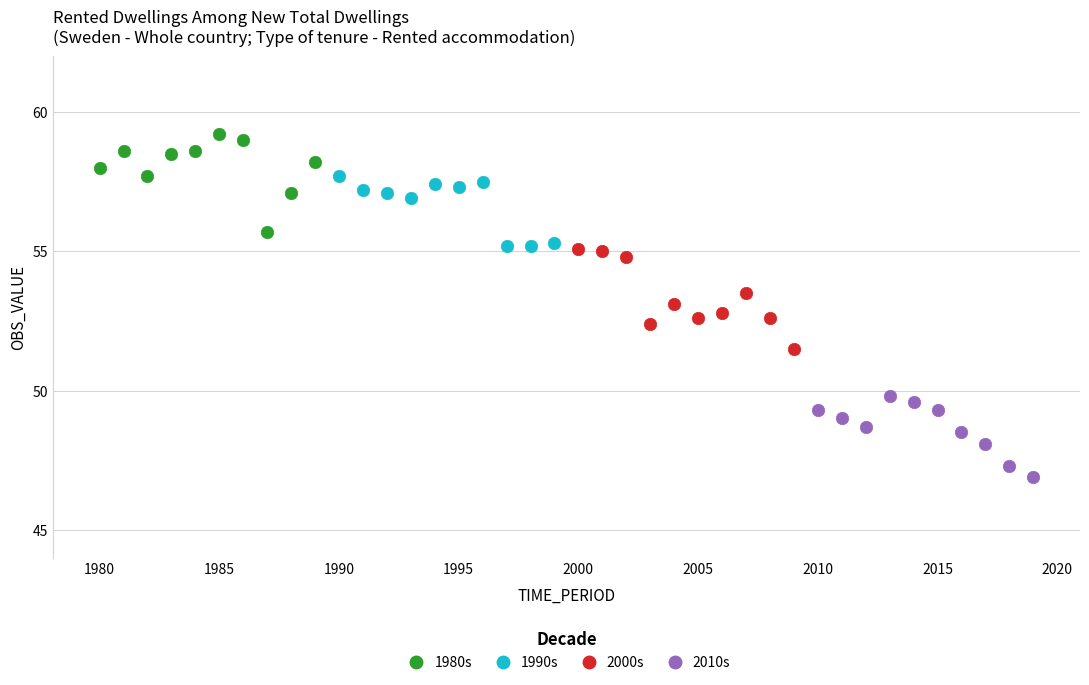

Which series reaches the maximum Y coordinate?

1980s